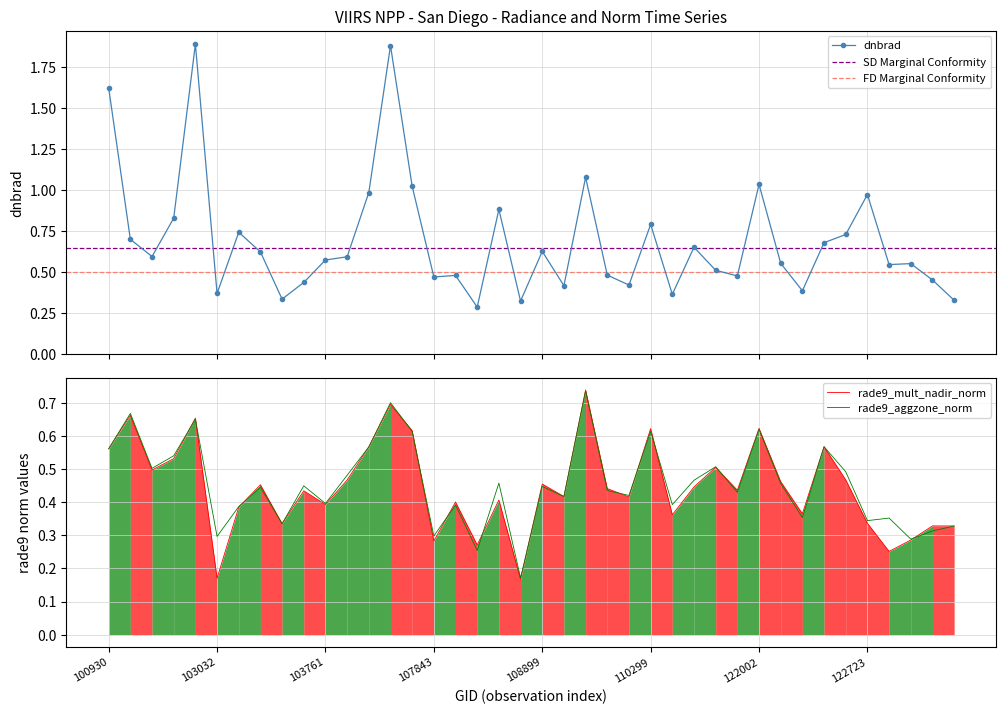

Where is rade9_mult_nadir_norm nearest to the value 0?

108729